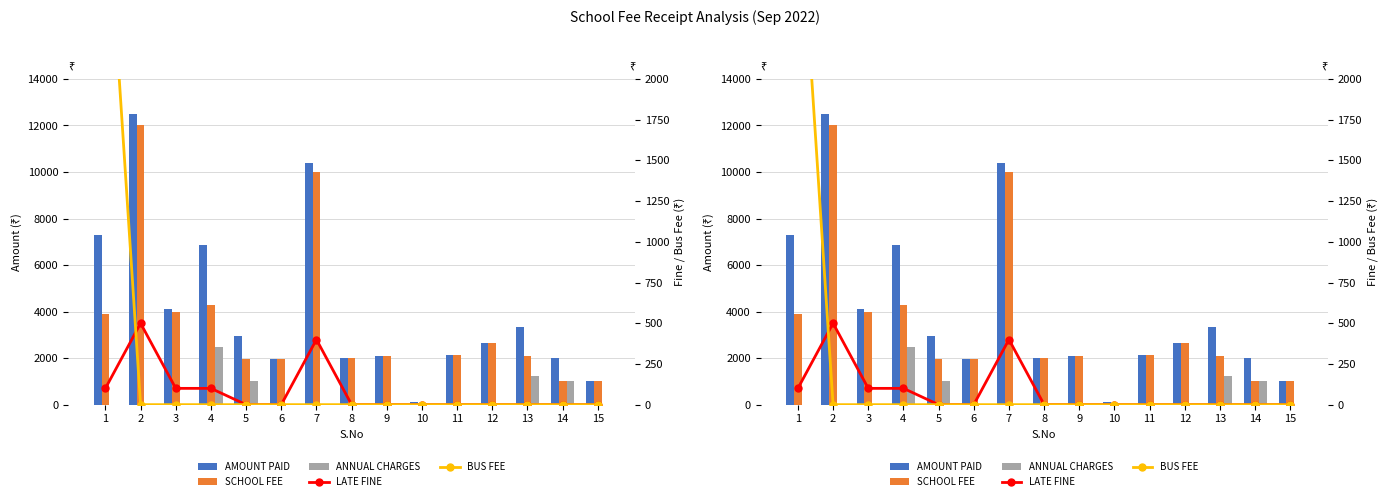

List the labels in order of LATE FINE value, smallest first.

5, 6, 8, 9, 10, 11, 12, 13, 14, 15, 1, 3, 4, 7, 2